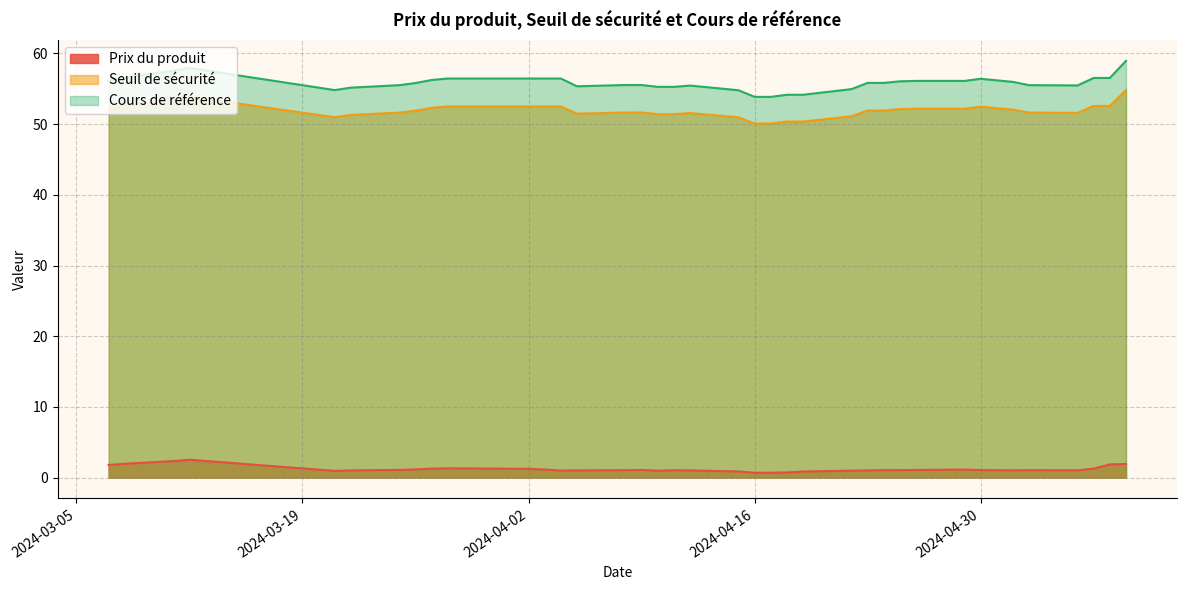

At how many categories does at least one series exceed 16?

37